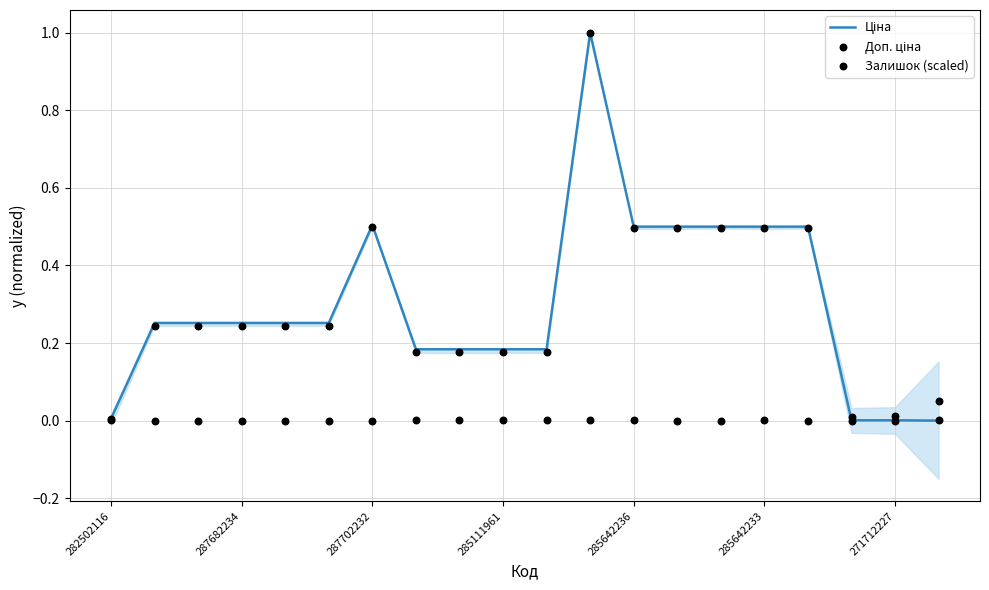

Is the value of Доп. ціна at 282502116 greater than the value of Залишок (scaled) at 287702232?

Yes